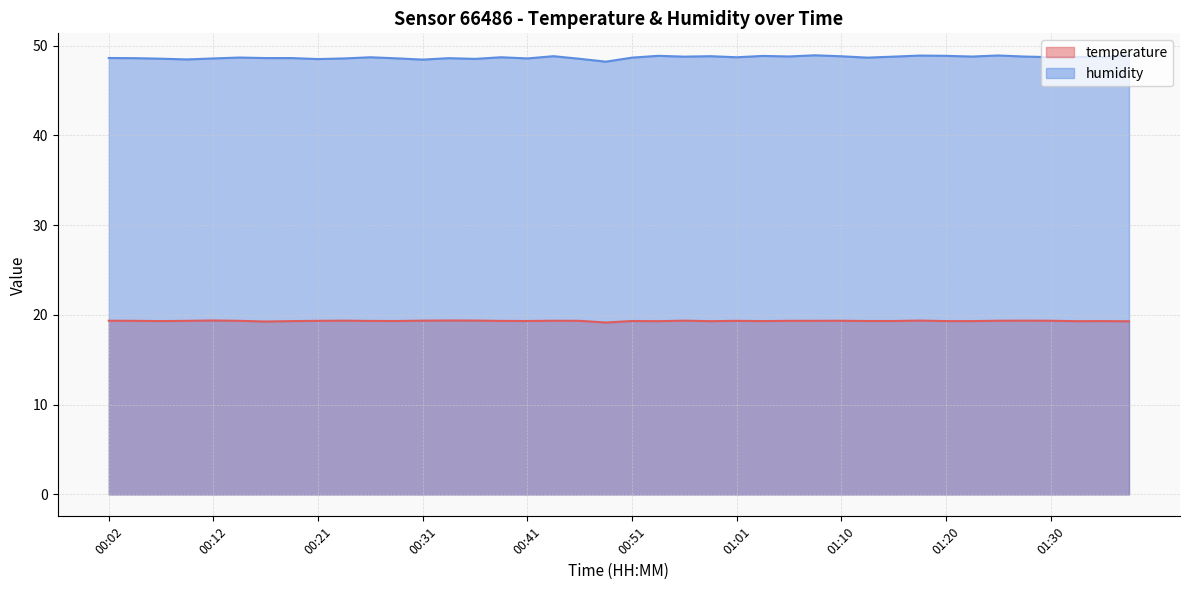

True or false: temperature has more than 0 interior local peaks.

True